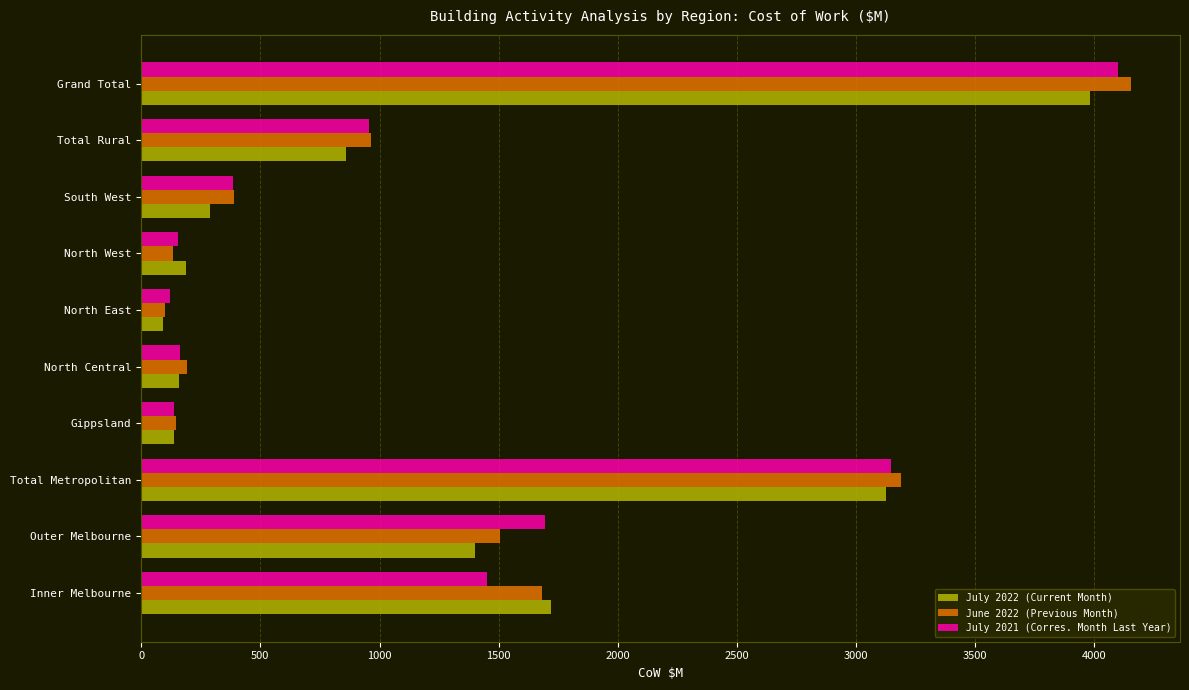

The value of July 2021 (Corres. Month Last Year) at North Central is 162.7. True or false?

True